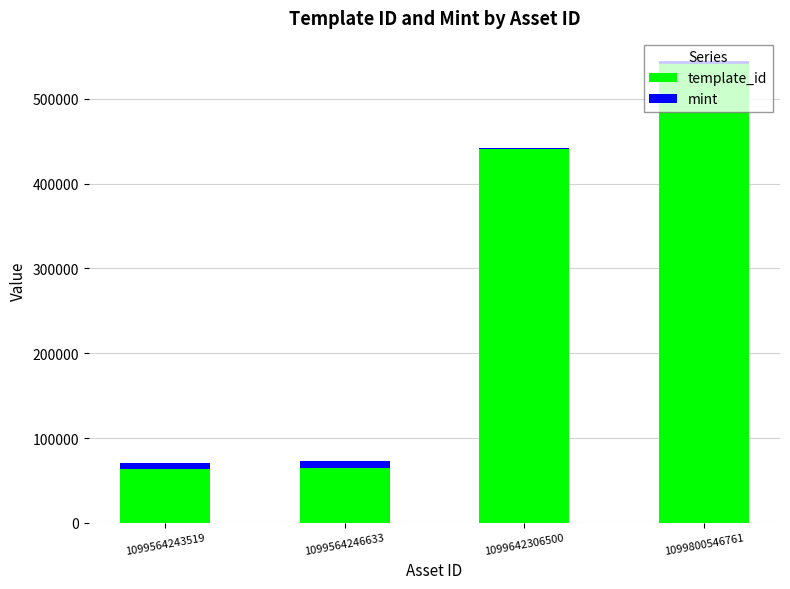

What is the maximum value for template_id?

541468